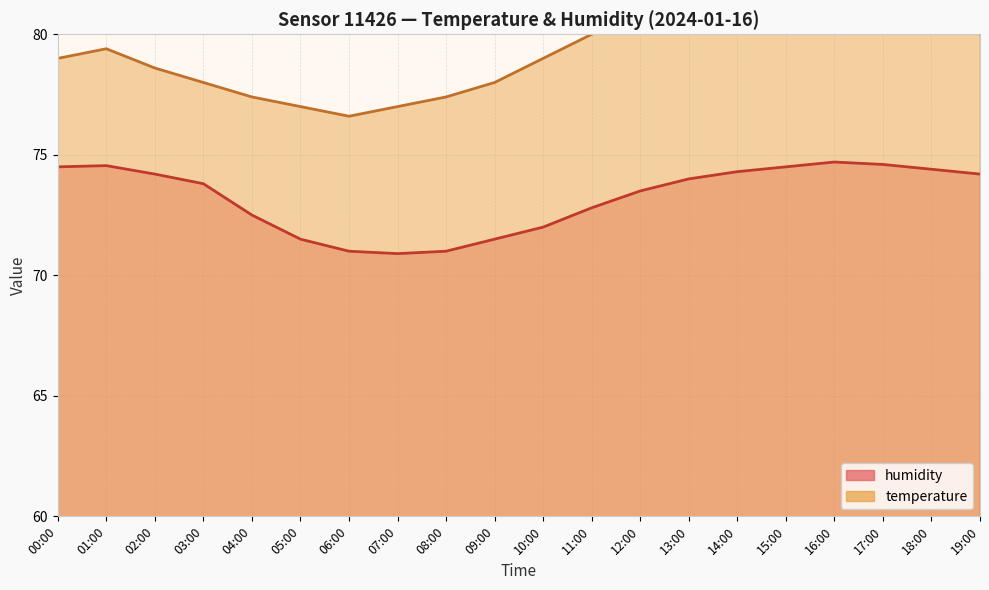

Which label corresponds to the smallest value in the chart?

07:00